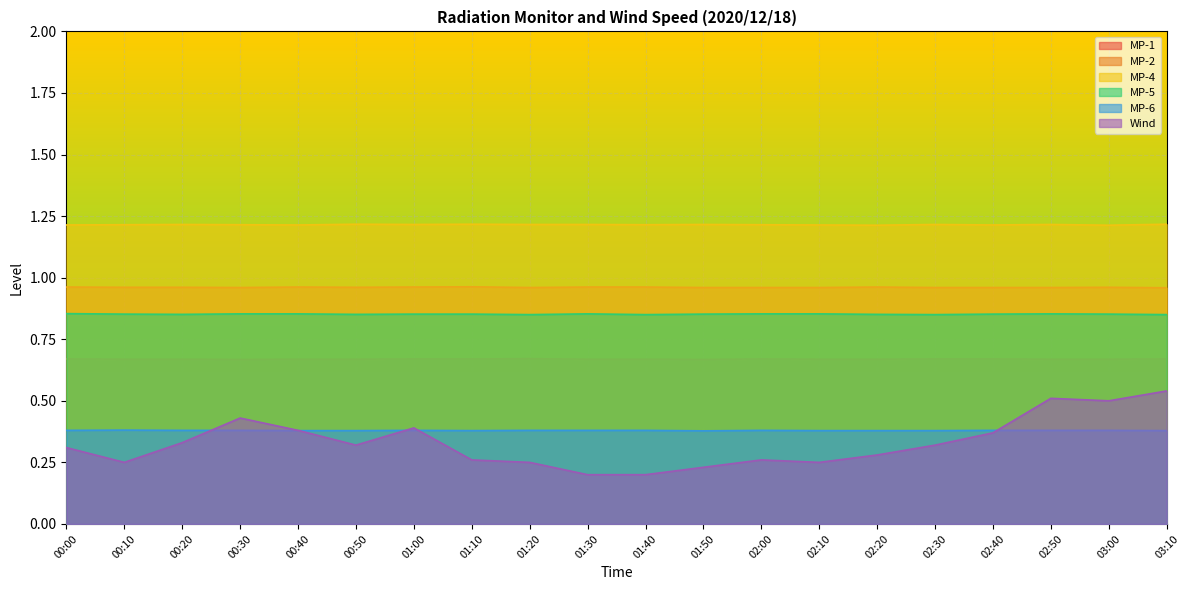

What value does the MP-6 series have at 00:50?

0.4